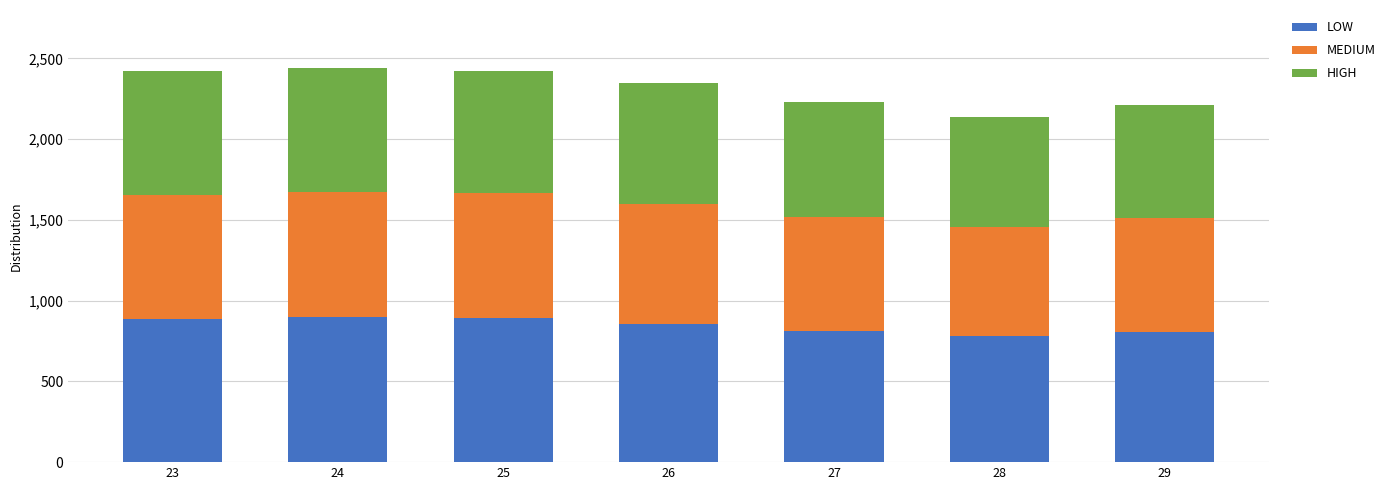

What is the minimum value for LOW?

783